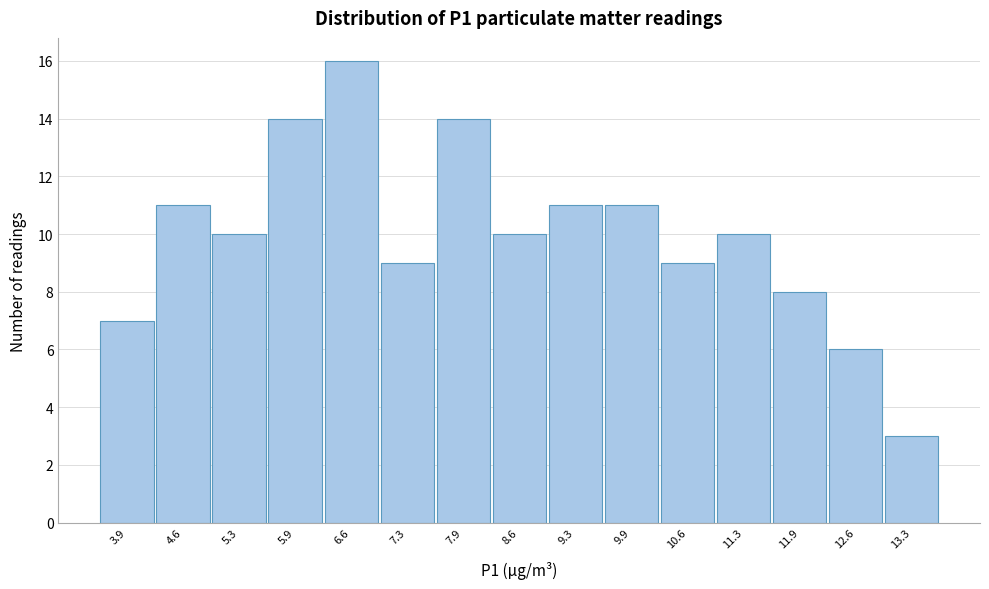

What is the height of the bar covering 4.9 to 5.6 on the x-axis? Neither the bar edges nor the heights are printed on the chart, so give them approximately, as read against the axes.

10